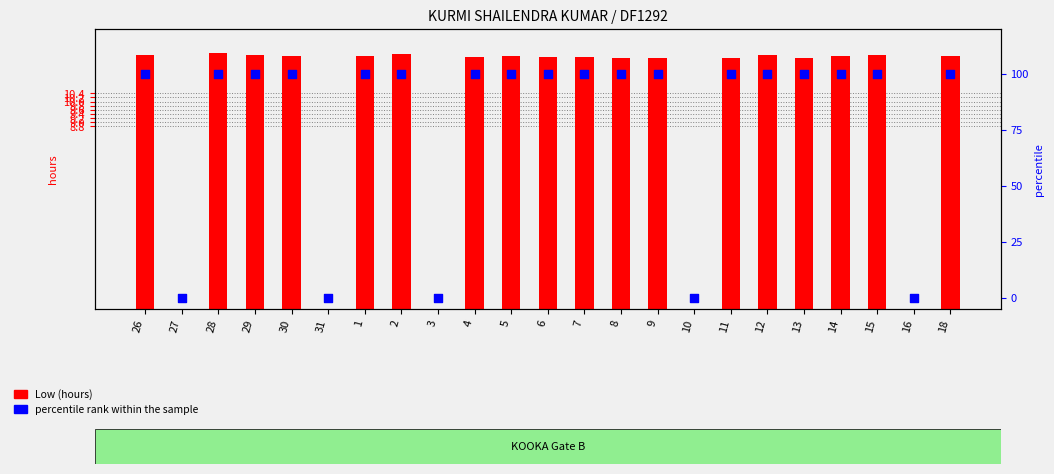

Which series reaches the minimum Y coordinate?

Low (hours)